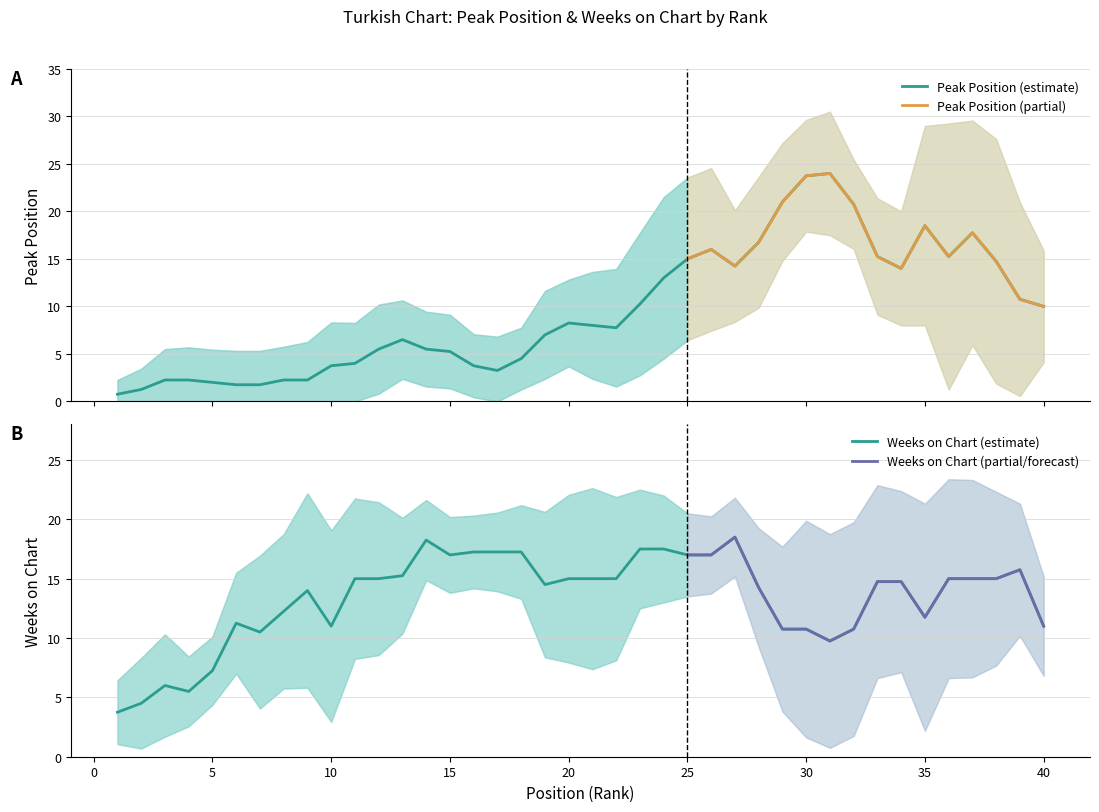

True or false: Peak Position and Weeks on Chart cross at least once.

True